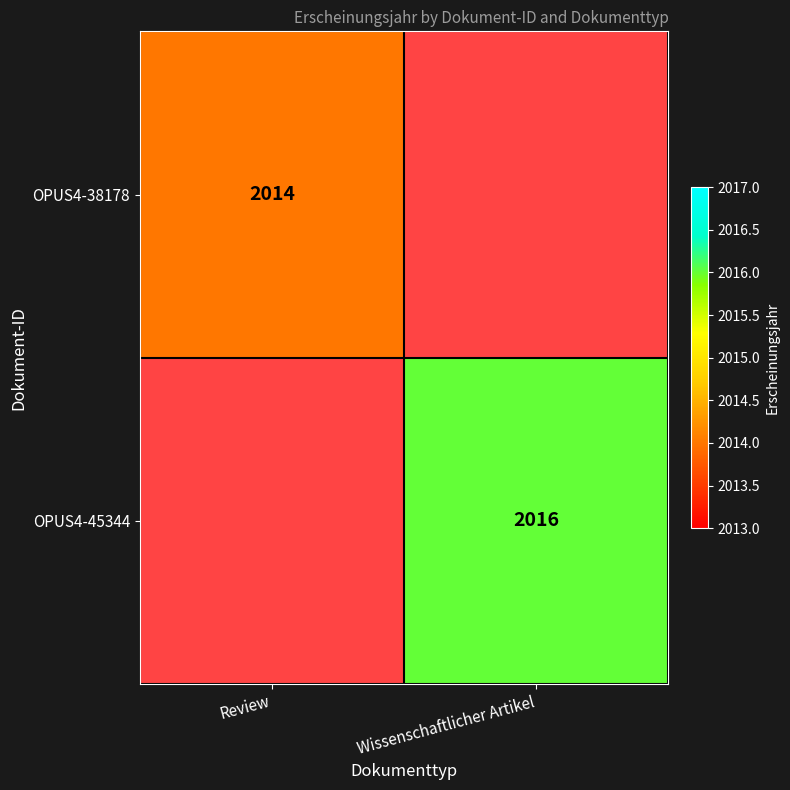

The value of OPUS4-45344 at Wissenschaftlicher Artikel is 1094. True or false?

False